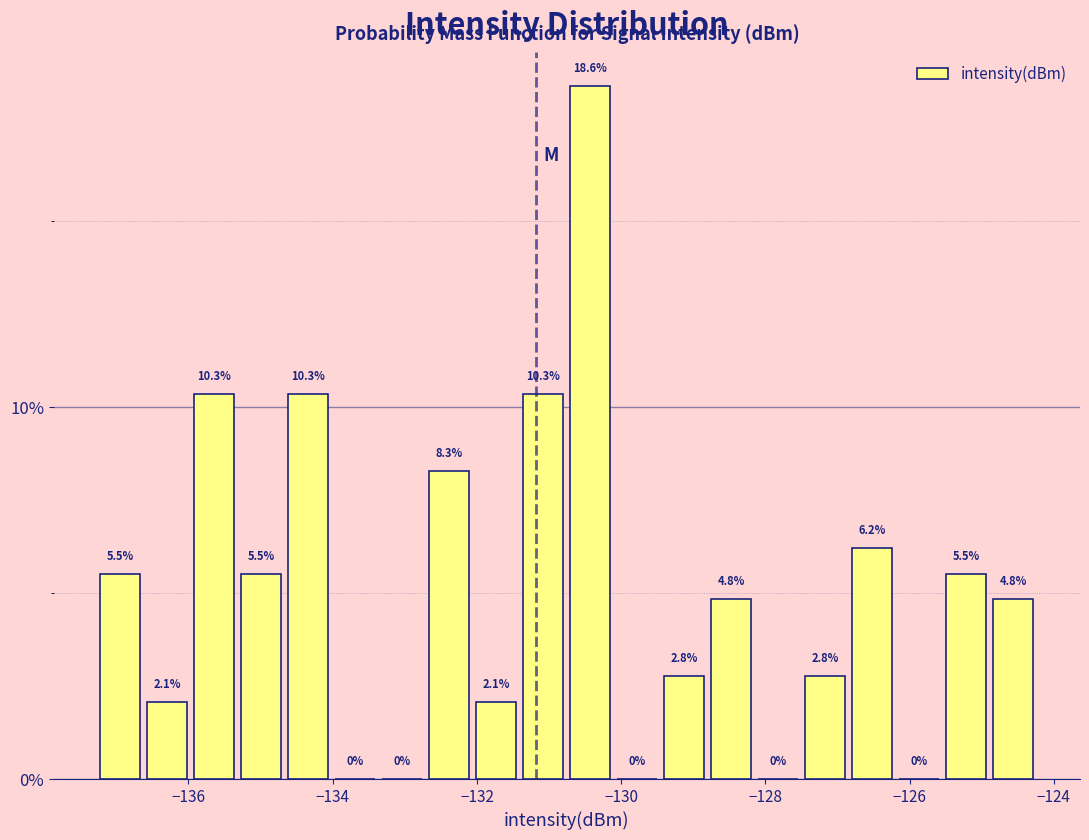

Around what value on the x-axis is the tallest bar? Give the approximate position of its centre, as read against the axis.

-130.4